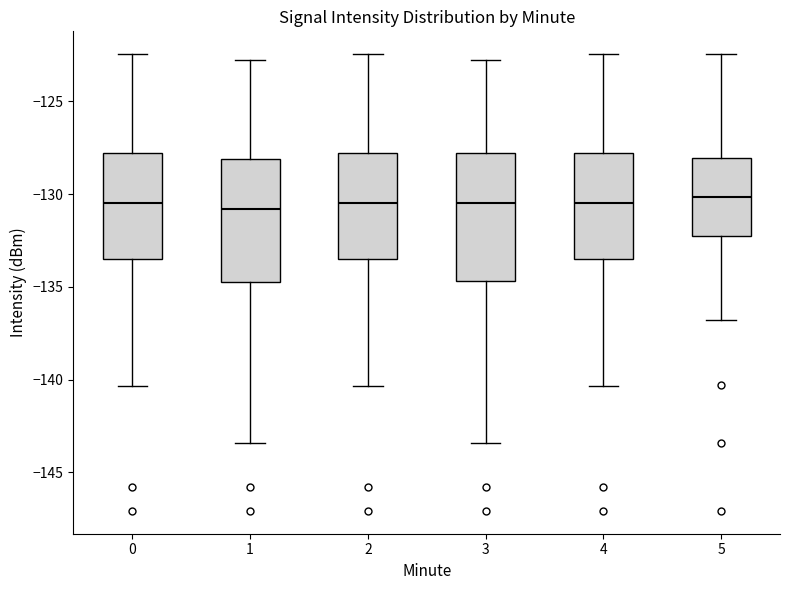

Reading left to right, read every box against the y-axis: the position of its median line, the range the box covers, and the ends of its whiskers. The values are not printed on the chart, so give them approximately, as read against the axis.

0: median -130.5, box -133.5 to -128.0, whiskers -140.5 to -122.5
1: median -131.0, box -135.0 to -128.0, whiskers -143.5 to -123.0
2: median -130.5, box -133.5 to -128.0, whiskers -140.5 to -122.5
3: median -130.5, box -134.5 to -128.0, whiskers -143.5 to -123.0
4: median -130.5, box -133.5 to -128.0, whiskers -140.5 to -122.5
5: median -130.0, box -132.0 to -128.0, whiskers -137.0 to -122.5